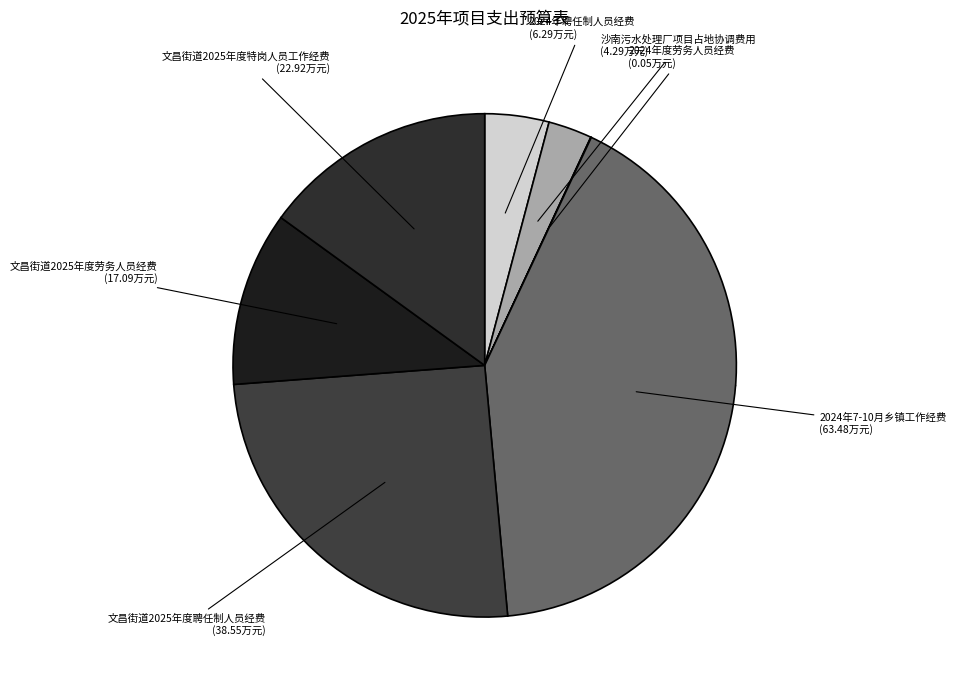

To the nearest percent, what percentage of the pie is 2024年7-10月乡镇工作经费?

42%